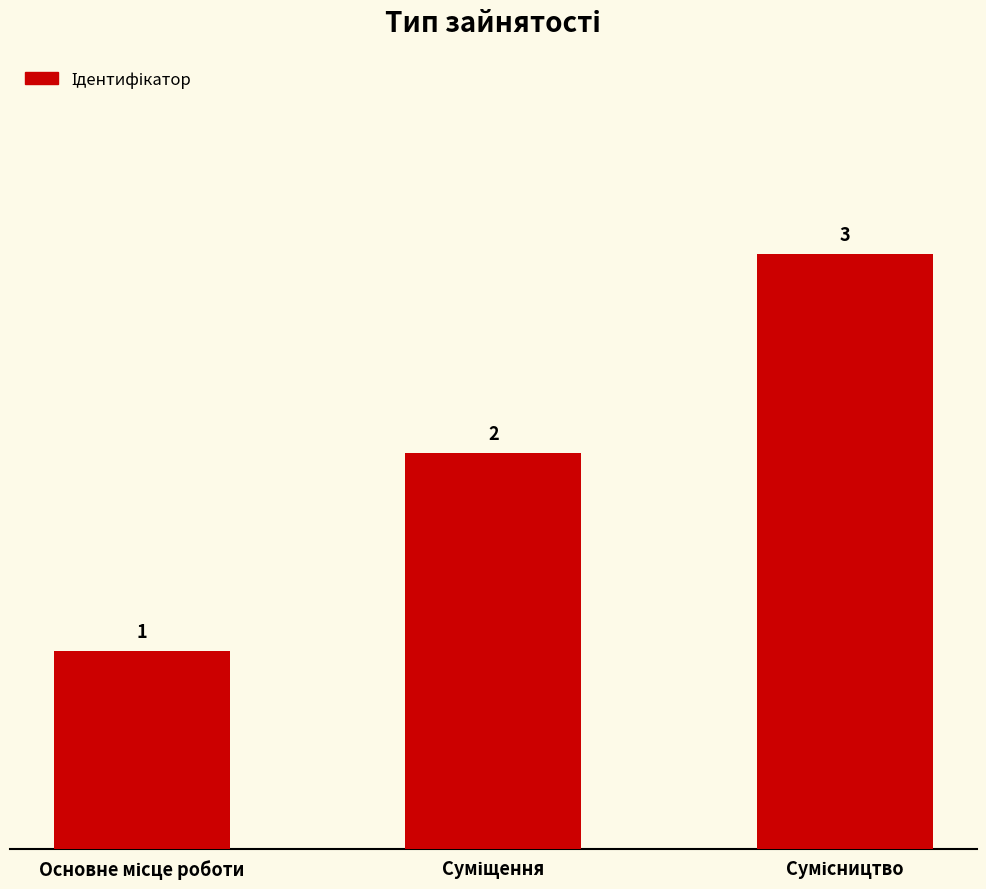

Reading right to left, what are all the values shown in this chart?

3	2	1